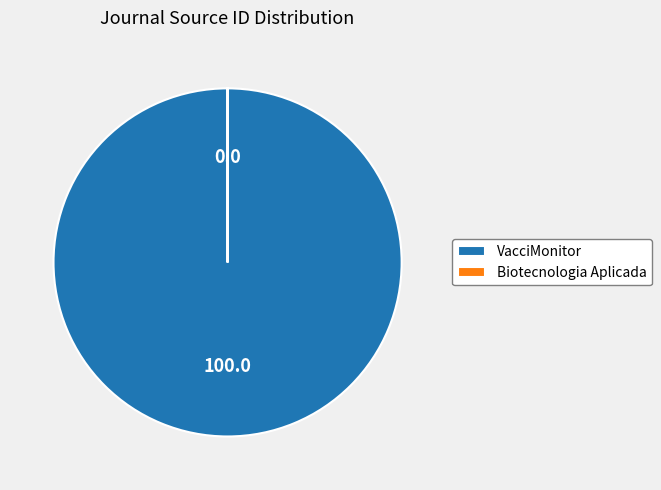

Which category has the biggest portion of the pie?

VacciMonitor